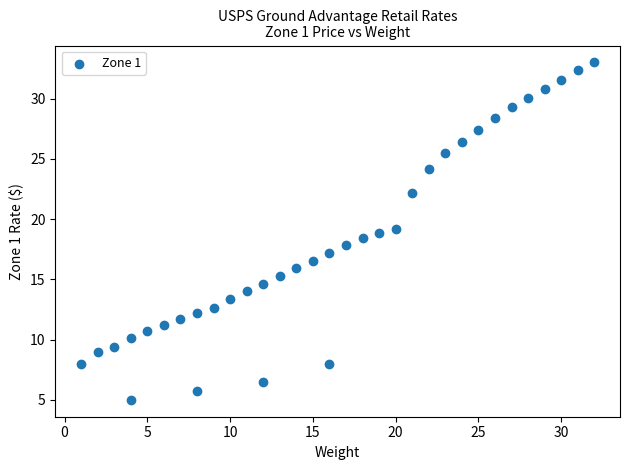

What is the range of X values (max minus min)?

31.0